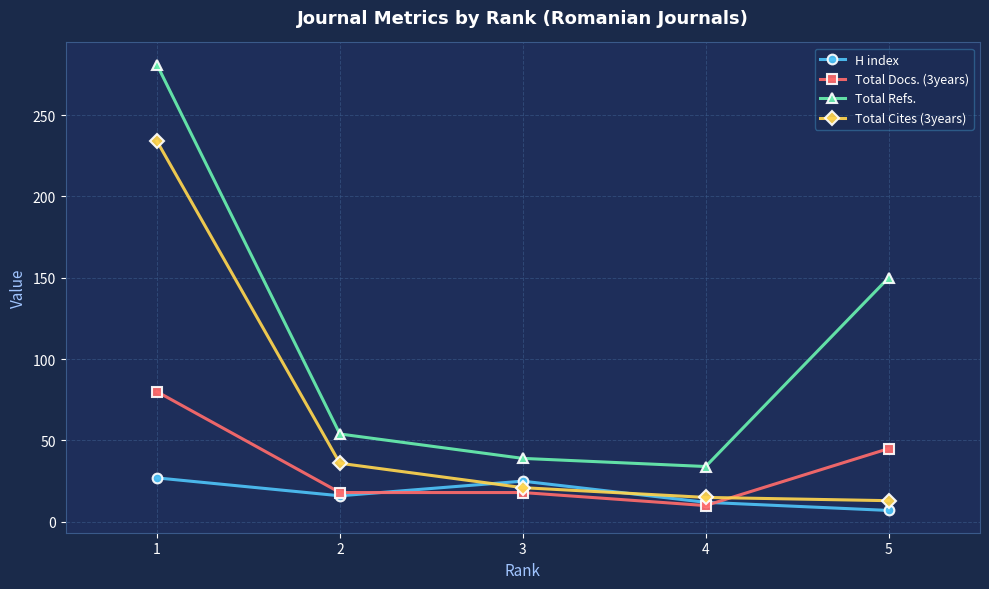

The Total Cites (3years) series shows 22 at 2. True or false?

False